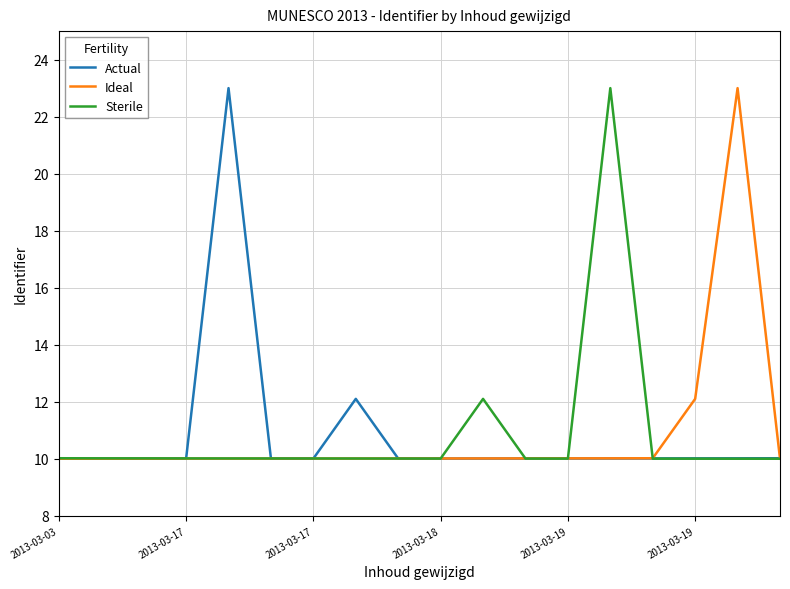

What is the minimum value for Ideal?

10.0